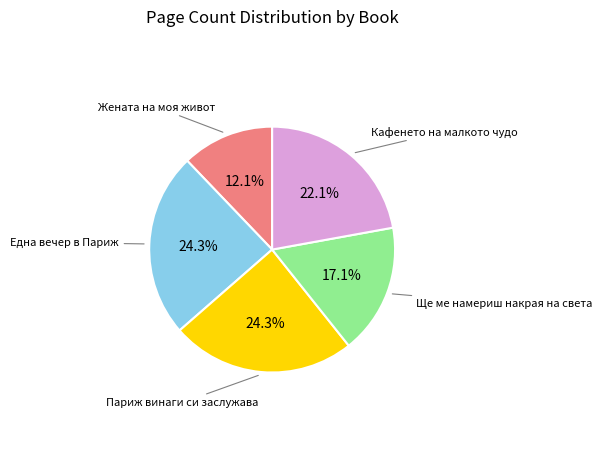

Does any single category account for the majority?

No